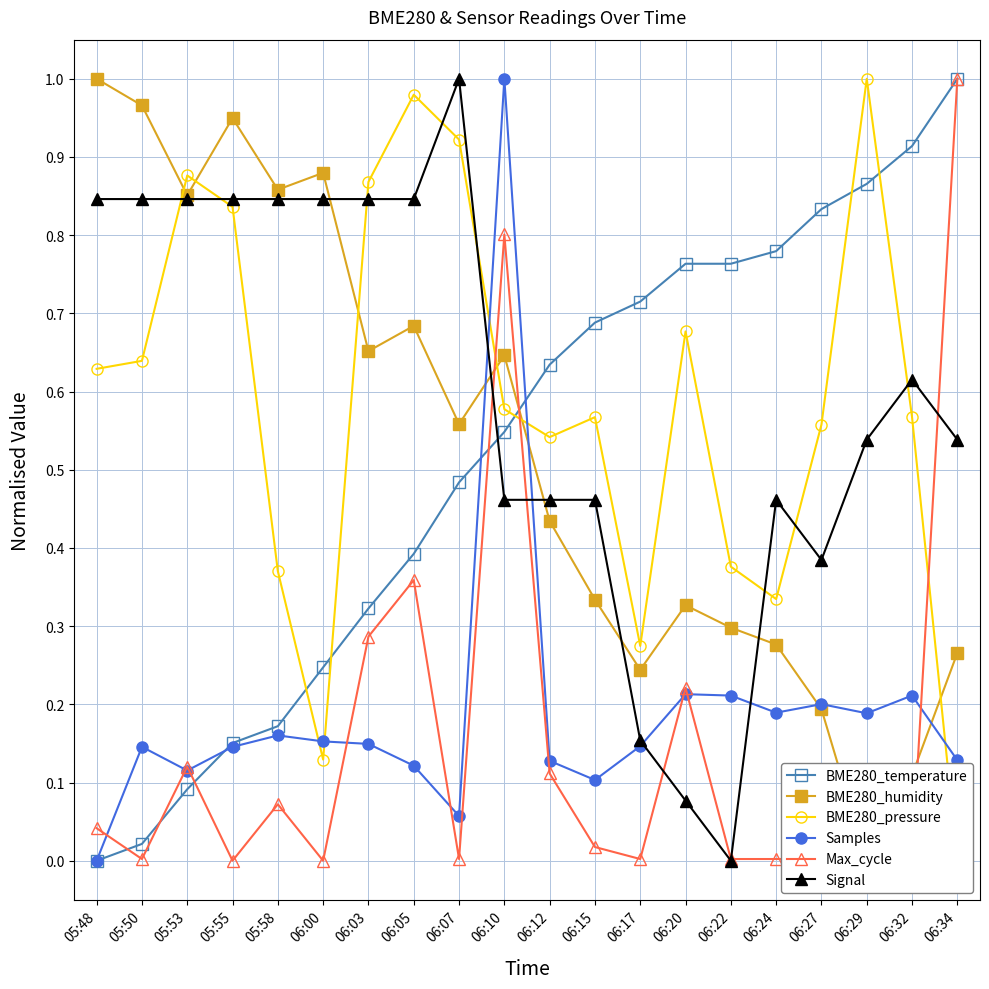

List the series in order of their peak value, lowest first.

BME280_temperature, BME280_humidity, BME280_pressure, Samples, Max_cycle, Signal